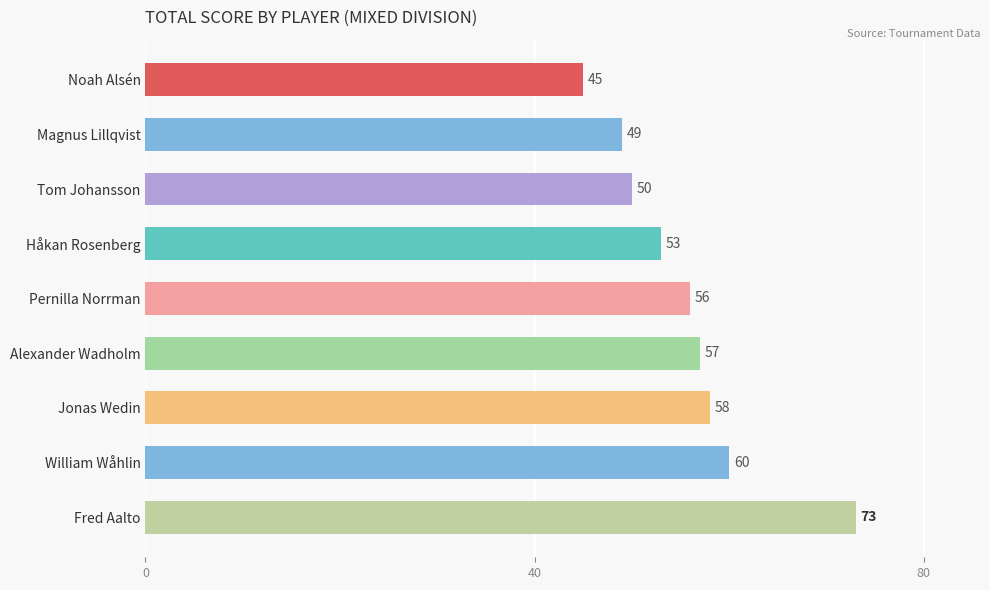

What is the smallest value displayed?

45